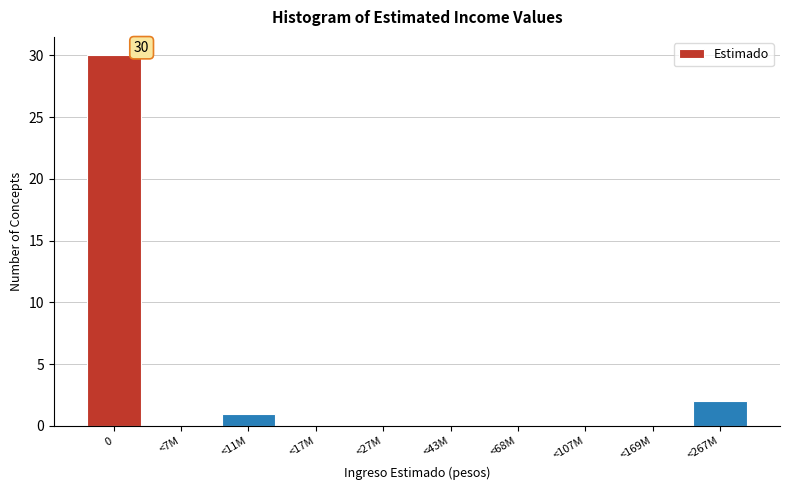

Reading right to left, extract all data points from this chart.

<267M=2	<169M=0	<107M=0	<68M=0	<43M=0	<27M=0	<17M=0	<11M=1	<7M=0	0=30